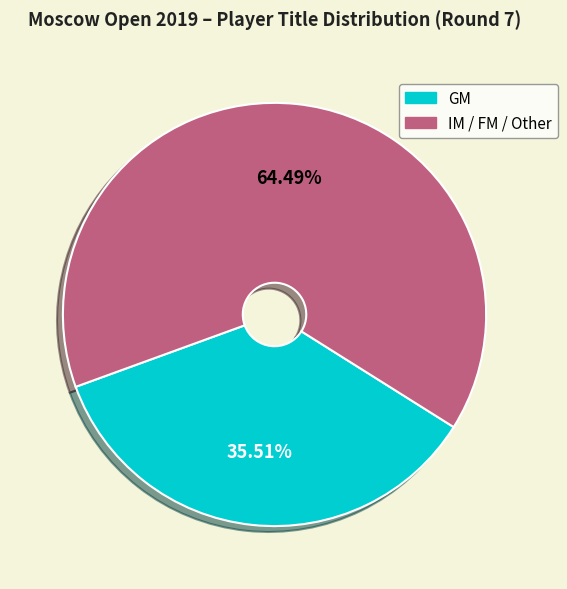

Is there any slice that represents more than half of the pie?

Yes